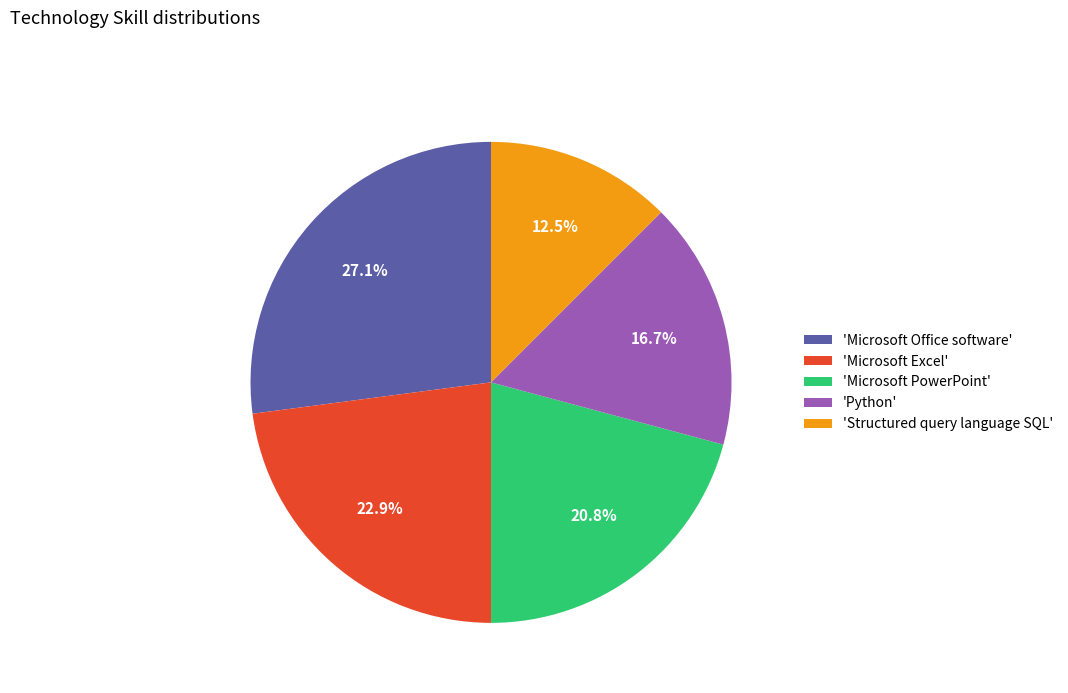

Approximately how many times larger is the value at 'Structured query language SQL' compared to 'Microsoft PowerPoint'?

0.6